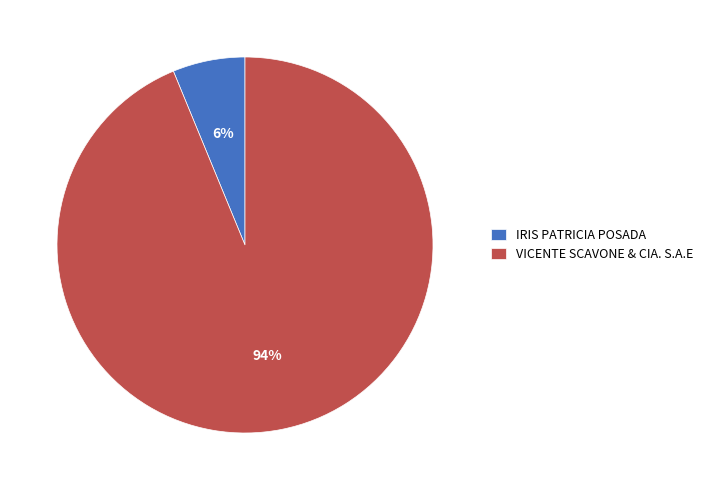

To the nearest percent, what is the combined percentage of IRIS PATRICIA POSADA and VICENTE SCAVONE & CIA. S.A.E?

100%